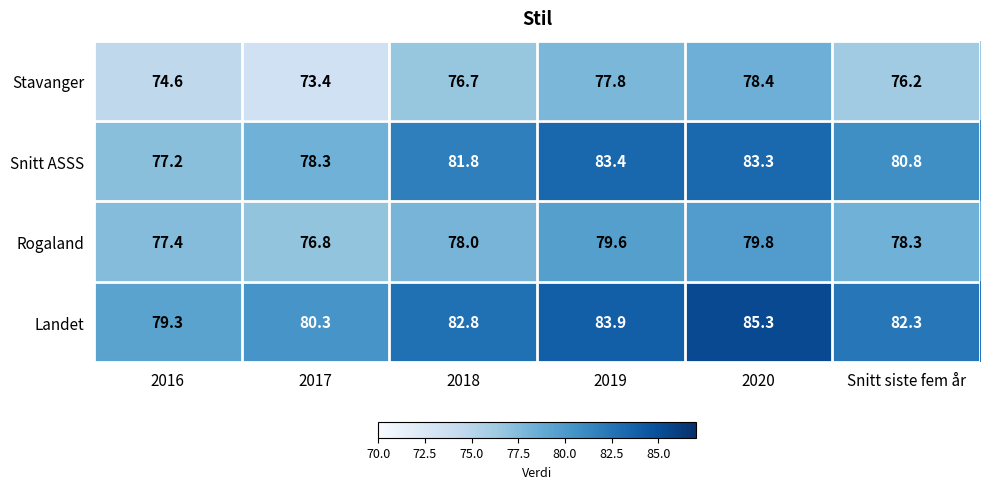

What is the difference between the maximum and minimum values in the Snitt ASSS series?

6.2